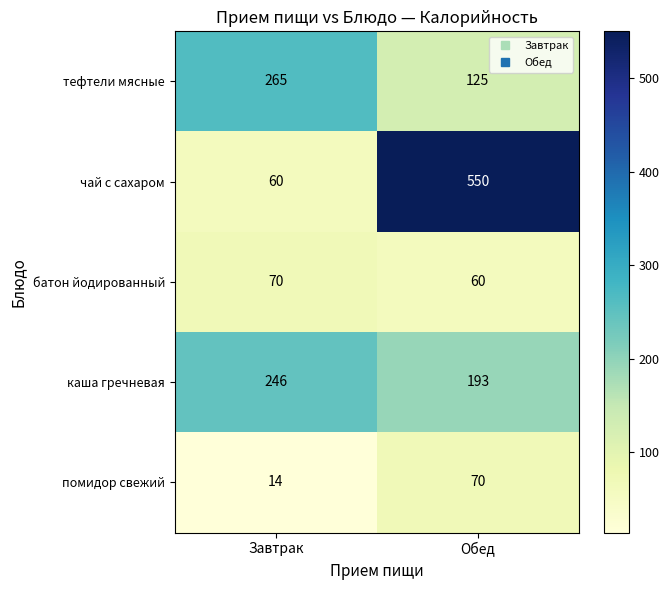

What is the spread (max minus min) of values at Завтрак?

251